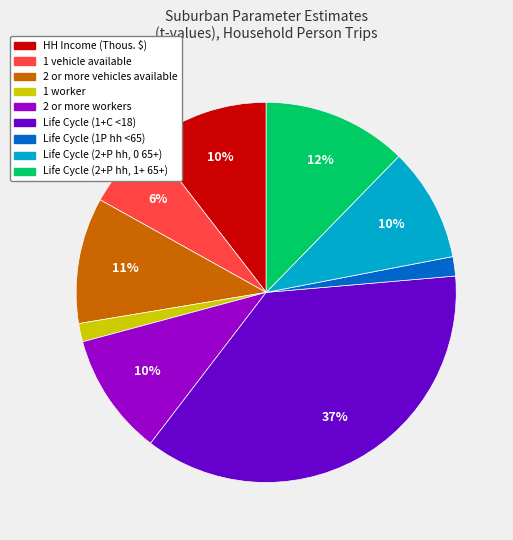

The 2 or more vehicles available slice represents 11% of the pie. True or false?

True